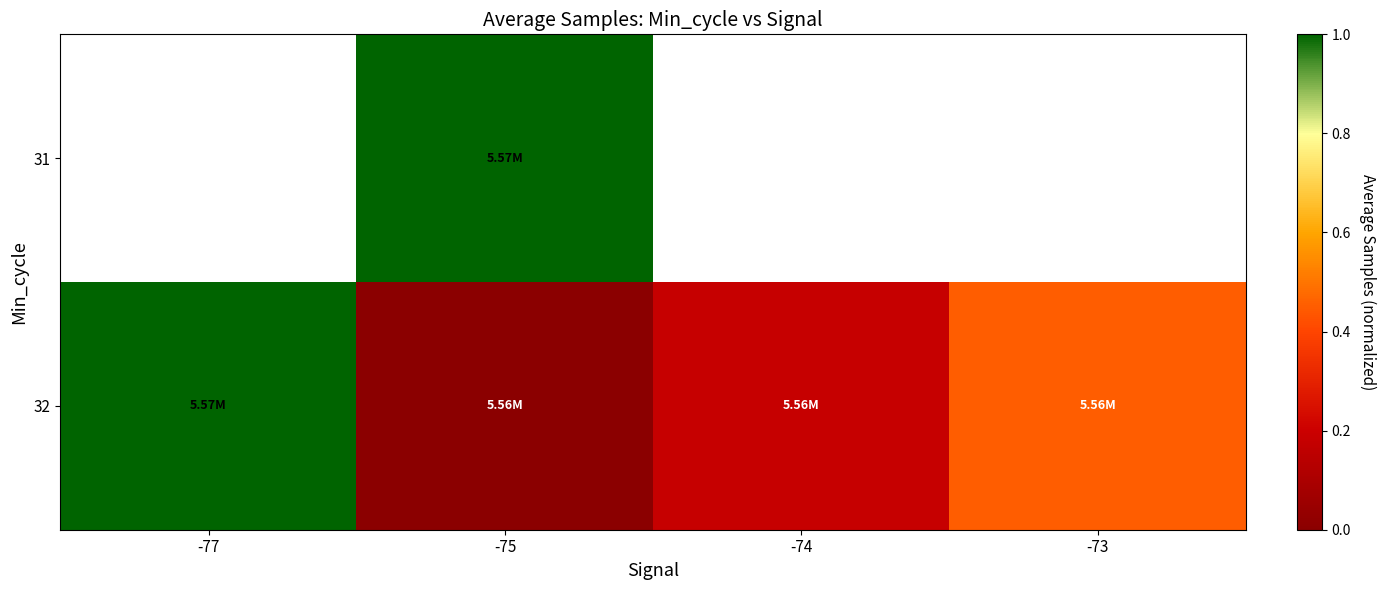

Which series changed the most between -75 and -73?

32